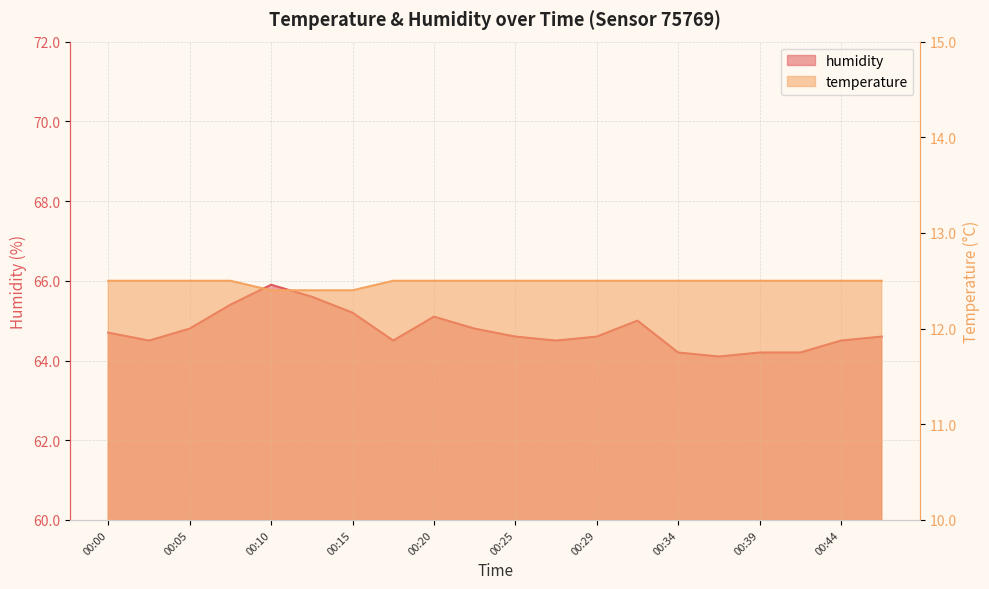

Where is humidity nearest to the value 65?

00:32